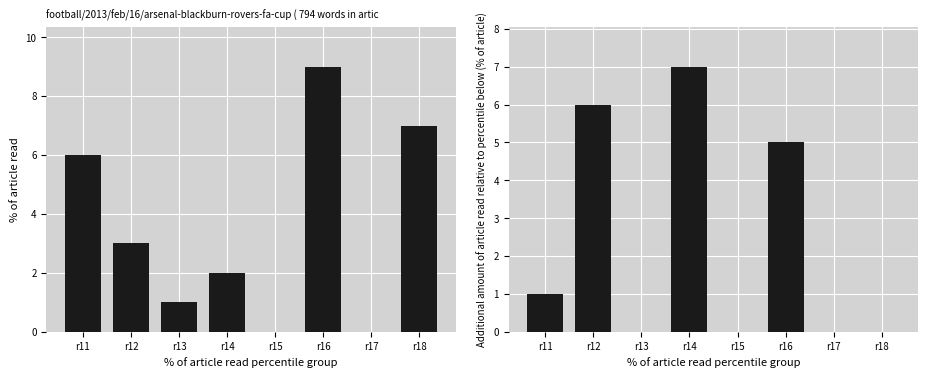

At r14, list the series in order from largest to smallest.

col_9, col_3